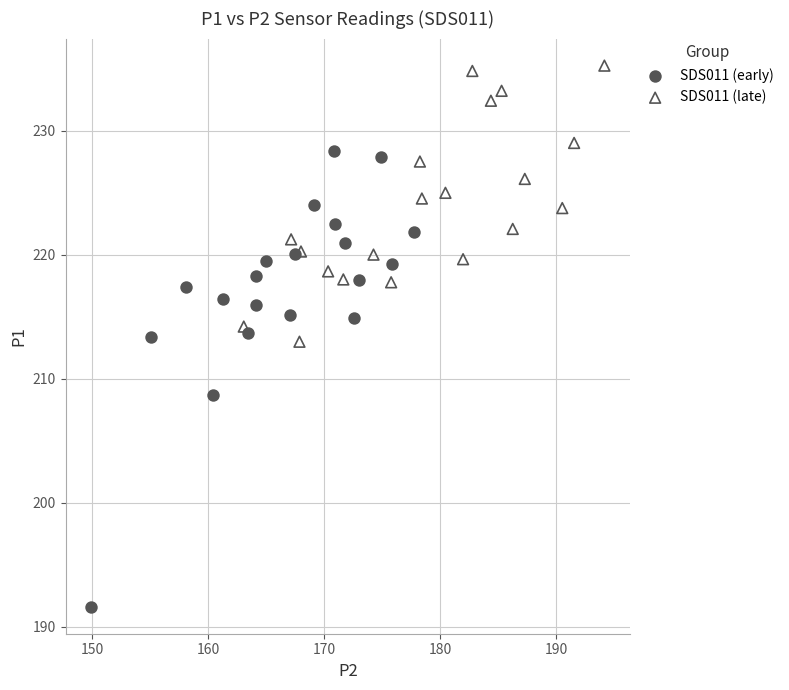

Which series contains the lowest Y value?

SDS011 (early)